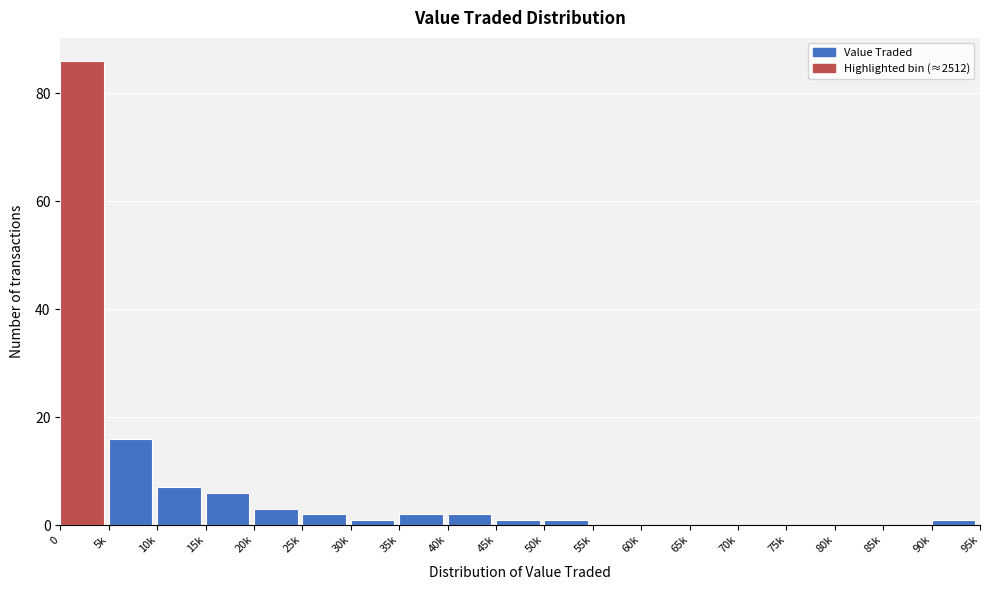

Reading left to right, what are all the values shown in this chart?

0=86	5k=16	10k=7	15k=6	20k=3	25k=2	30k=1	35k=2	40k=2	45k=1	50k=1	55k=0	60k=0	65k=0	70k=0	75k=0	80k=0	85k=0	90k=1